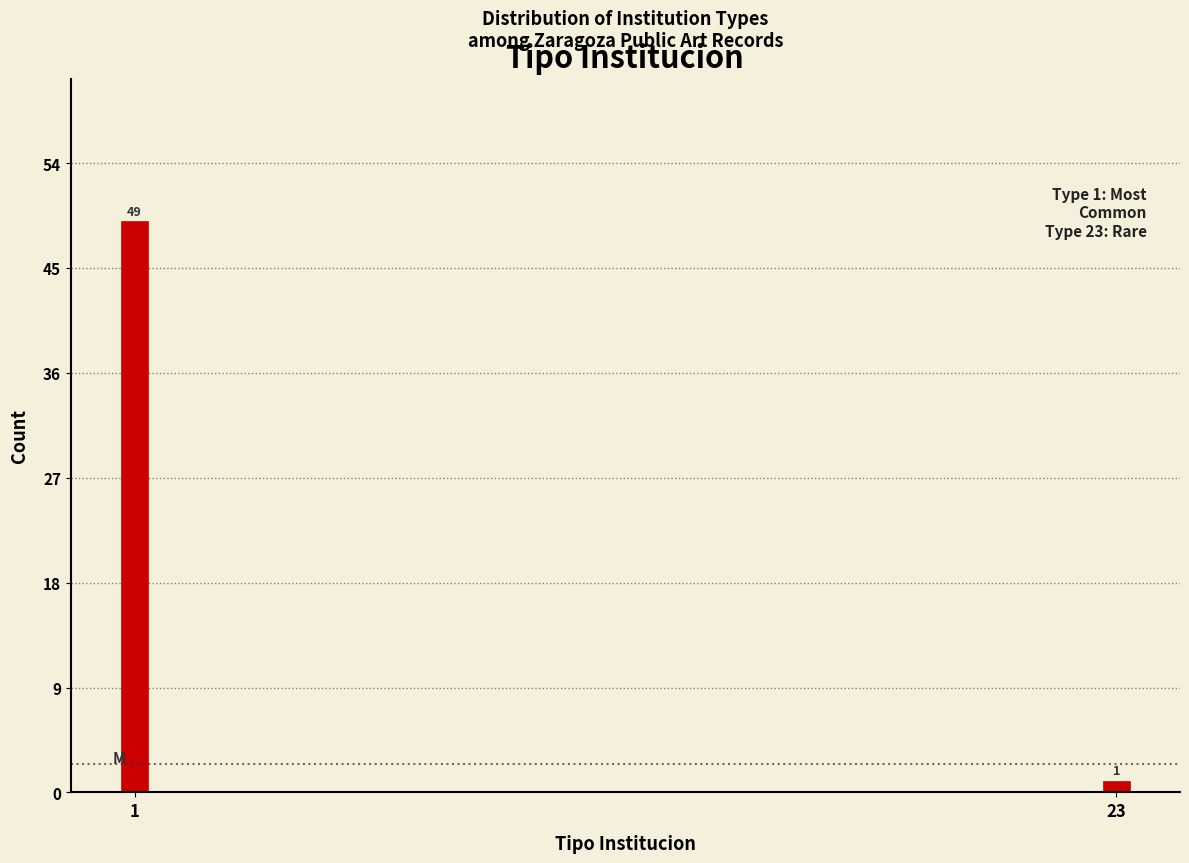

Reading left to right, list all the values displayed in this chart.

49	1